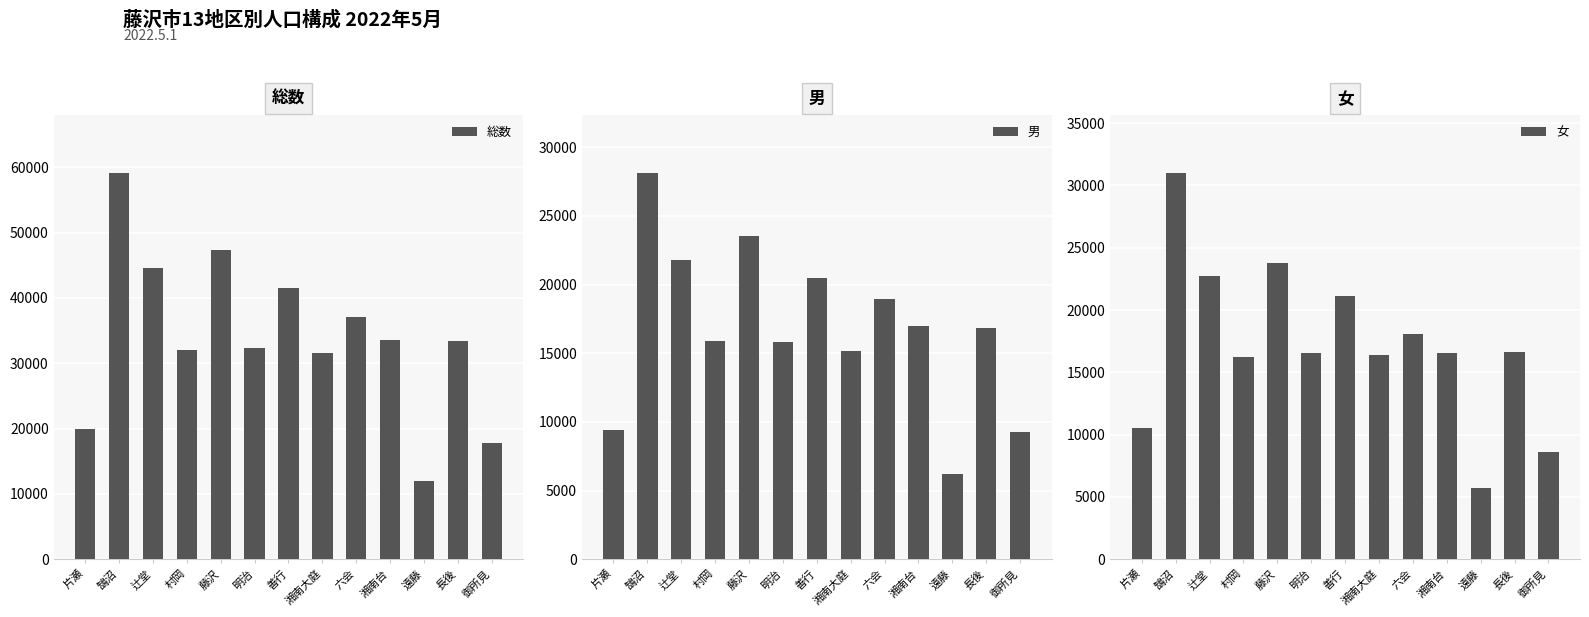

What is the average value of the 女 series?

17235